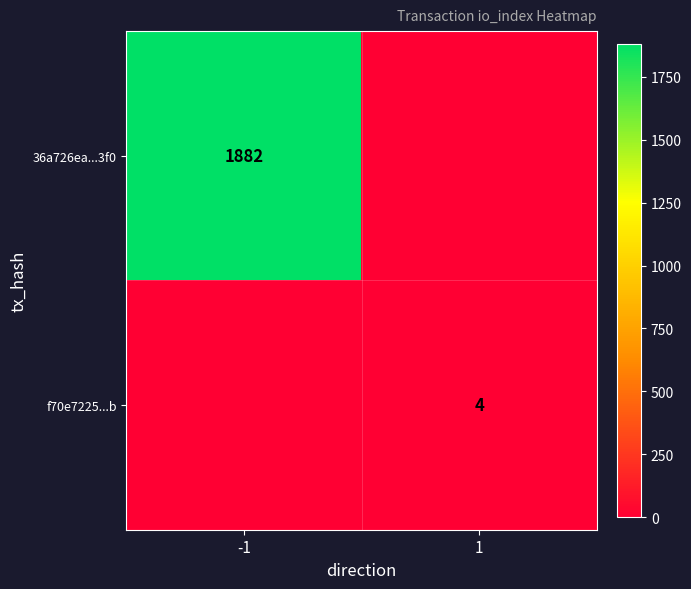

Between 1 and -1, which is larger?

-1